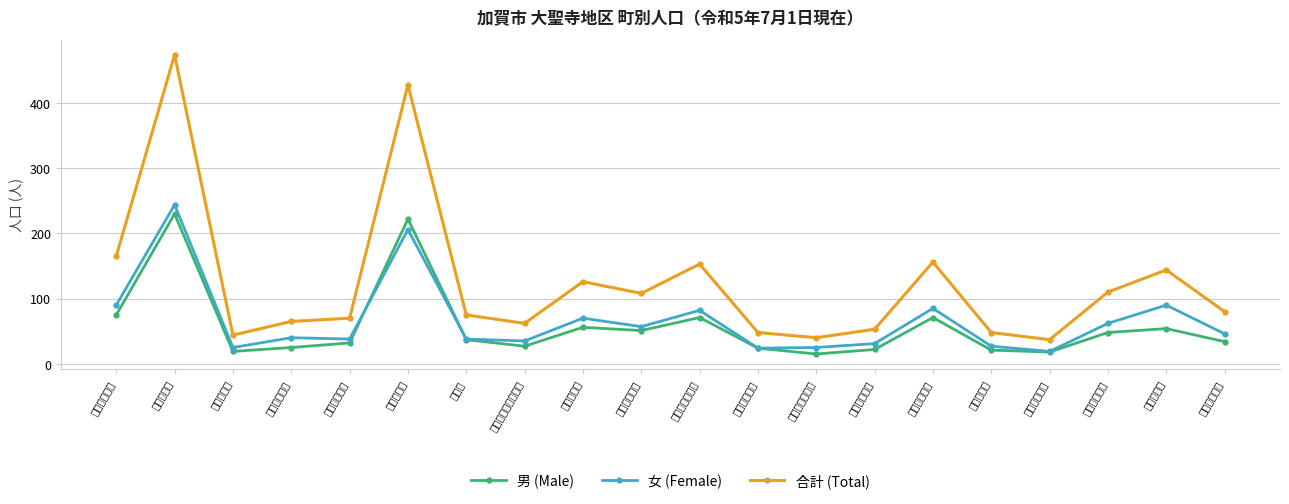

Which series has the largest total across all categories?

合計 (Total)